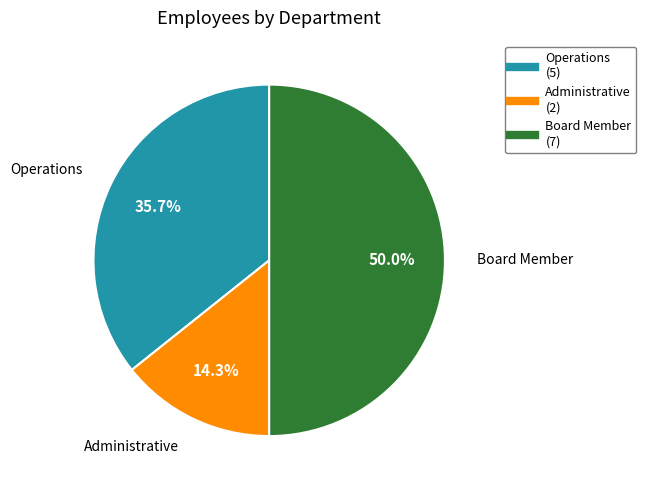

To the nearest percent, what is the difference between the largest and smallest slice percentages?

36%